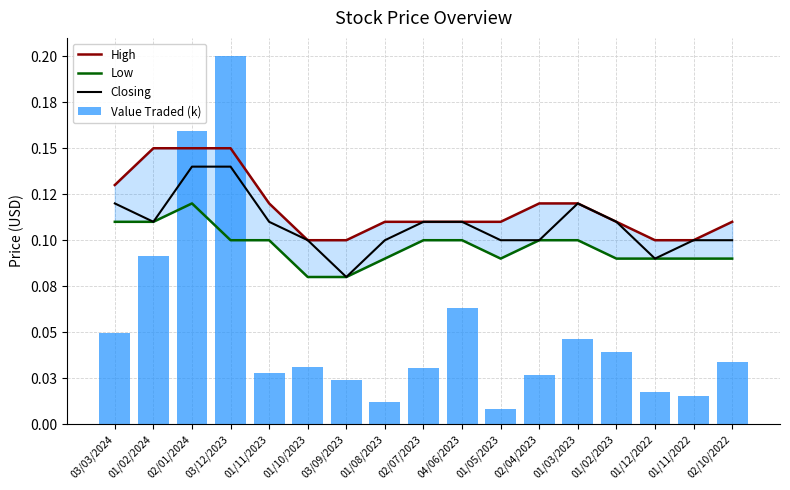

What are all the series names shown in the legend?

High, Low, Closing, Value Traded (k)